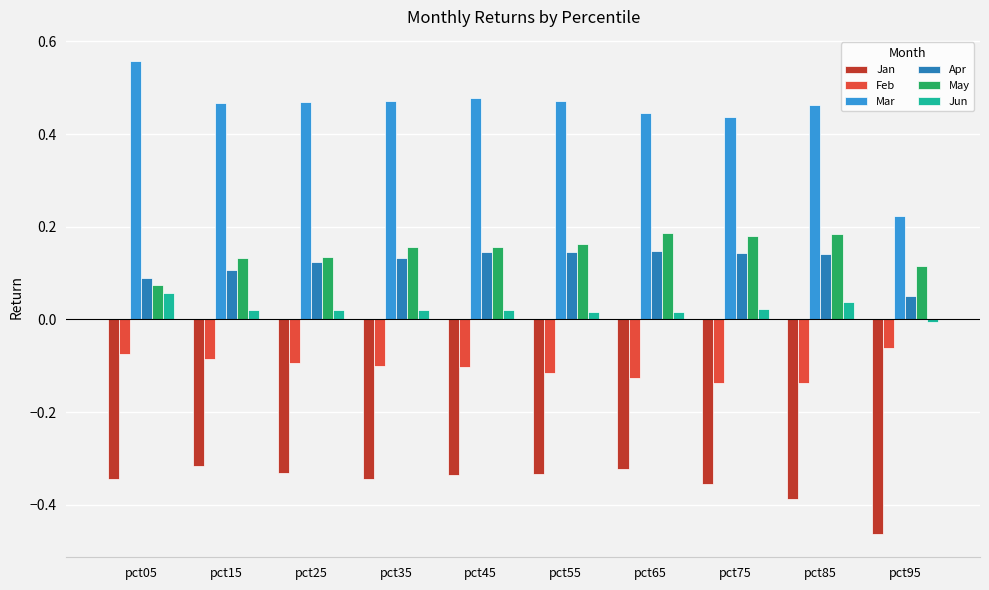

How many groups of bars are there?

10